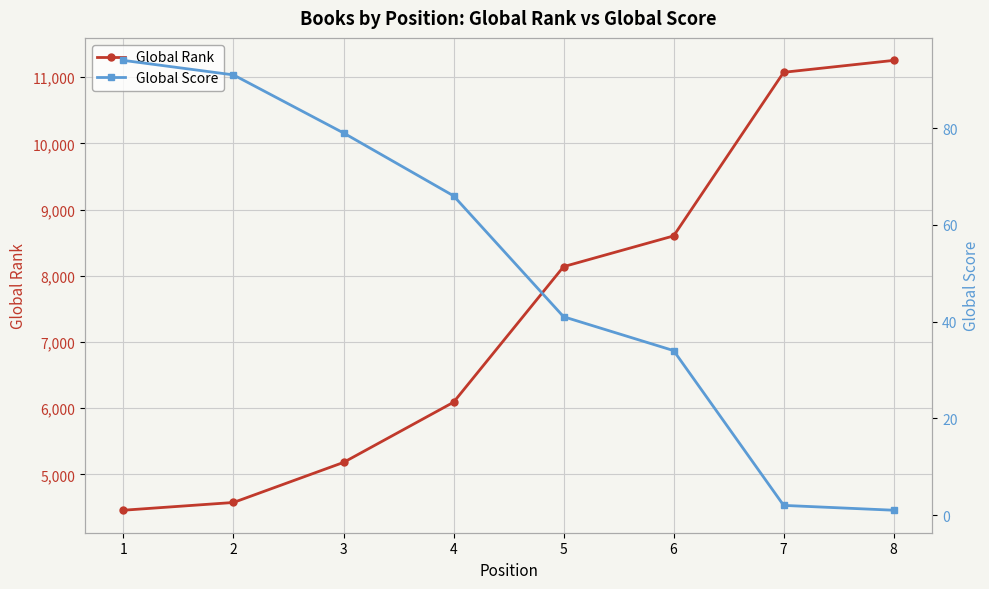

What is the greatest value displayed?

11254